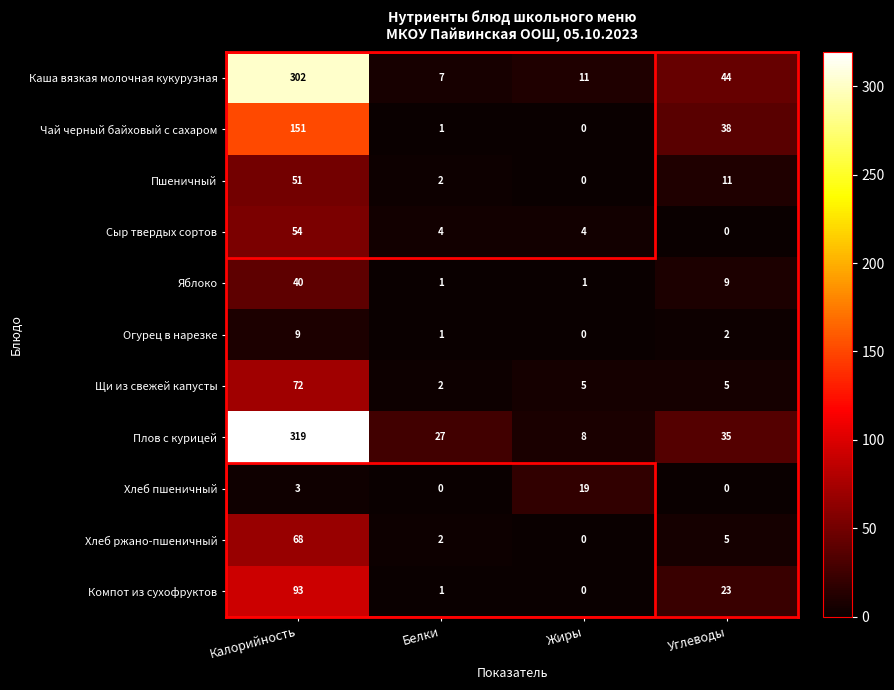

What is the greatest value displayed?

319